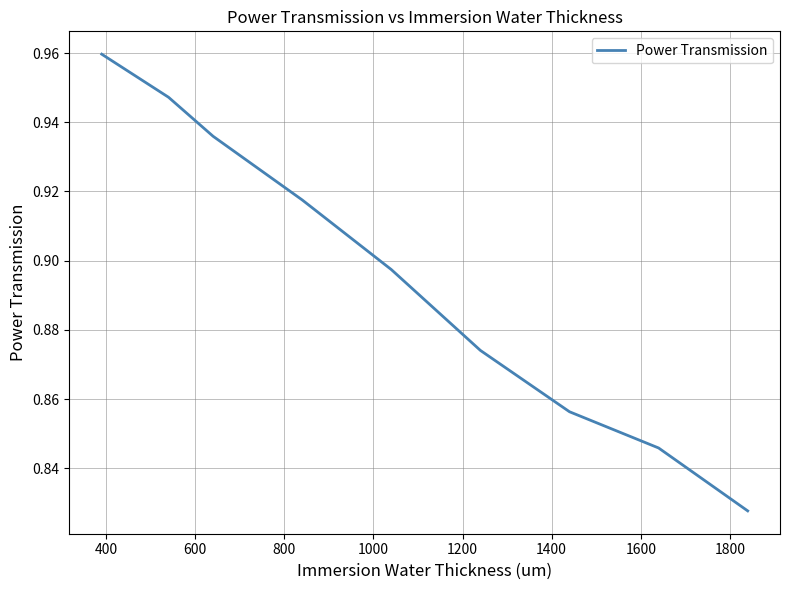

What is the difference between the second highest and second lowest values?

0.1